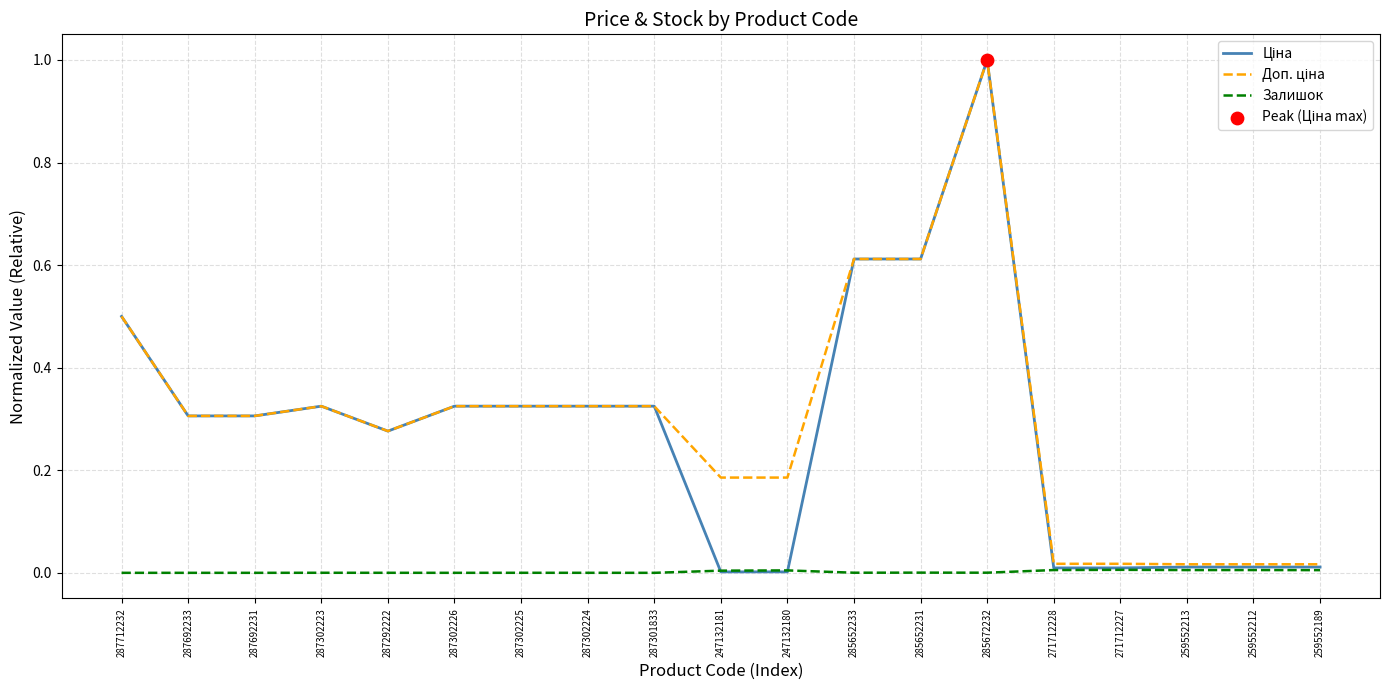

What position from the right is 287712232?

19